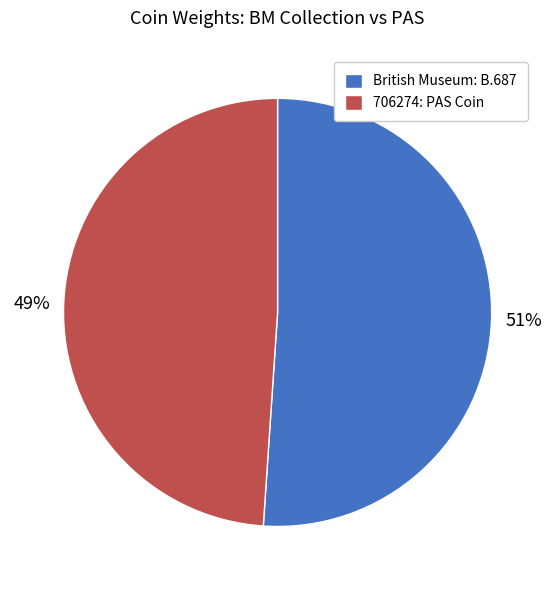

Is there any slice that represents more than half of the pie?

Yes